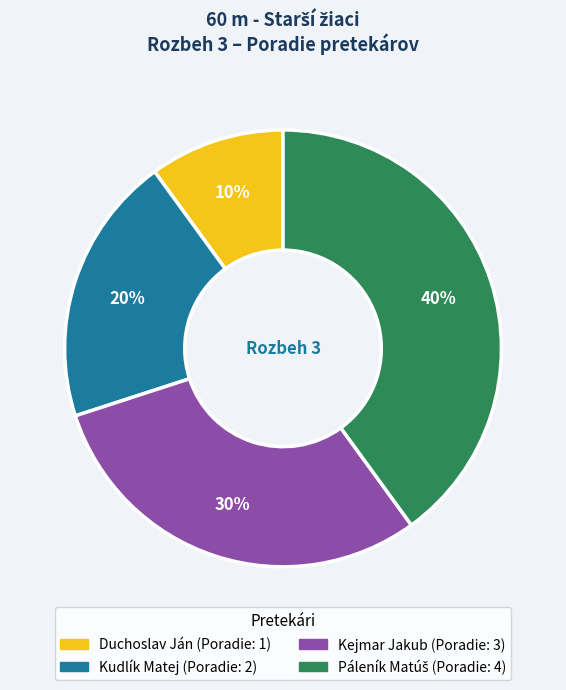

Which category has the smallest portion of the pie?

Duchoslav Ján